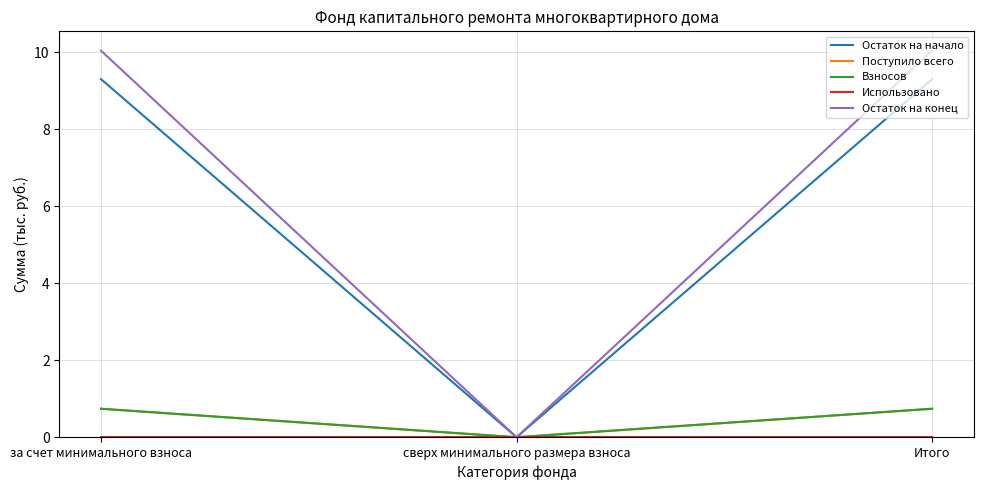

At which label does Использовано reach its minimum?

за счет минимального взноса